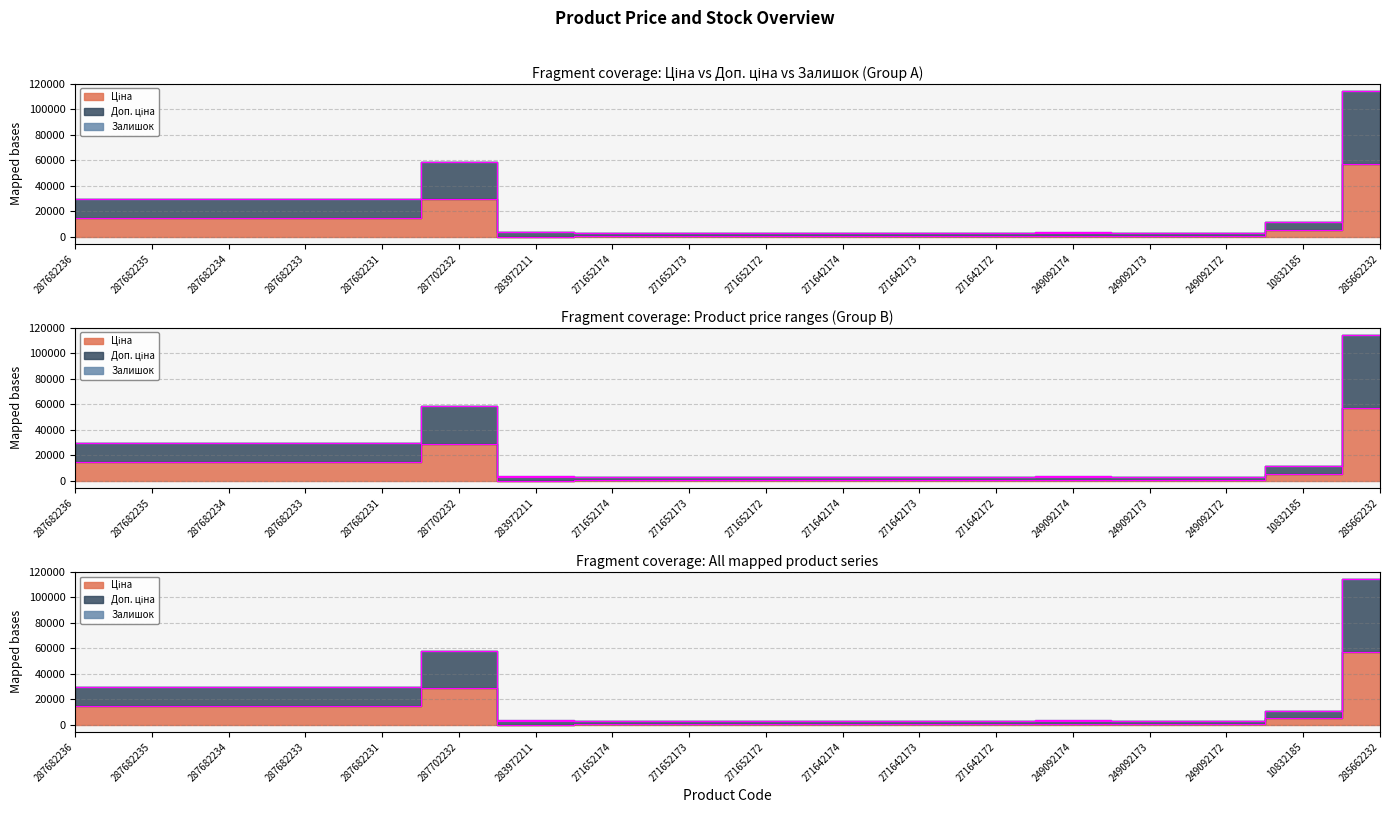

What is the difference between the maximum and minimum values in the Доп. ціна series?

111787.1